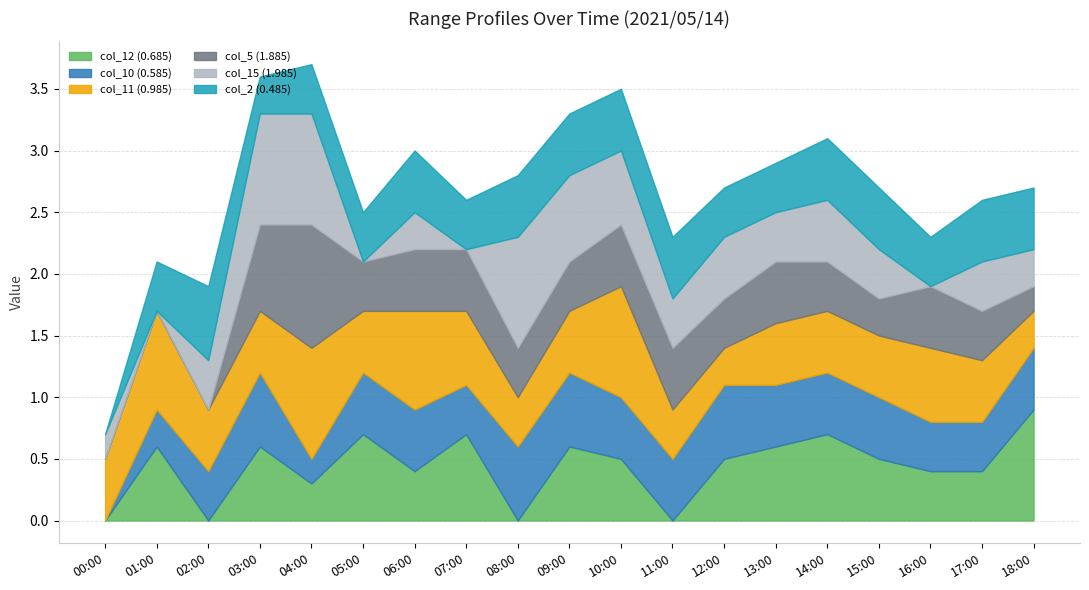

Which category has the highest value in the col_12 (0.685) series?

18:00